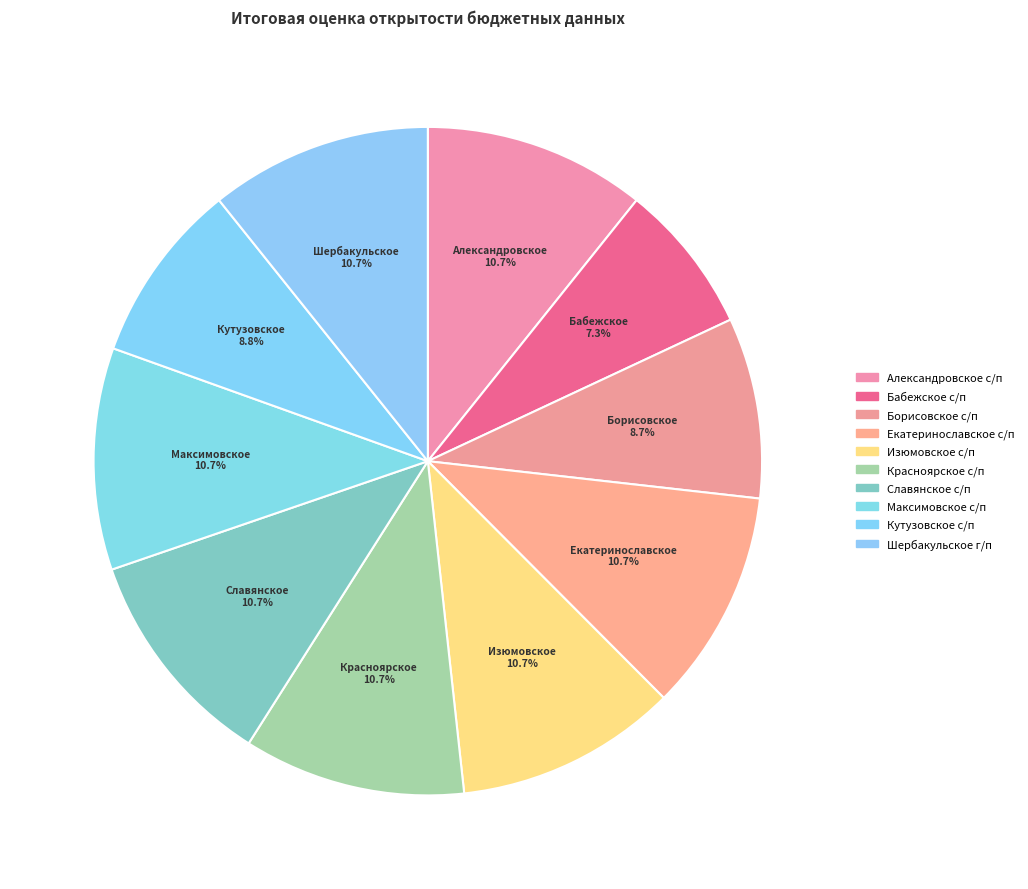

Rank the categories by value from lowest to highest.

Бабежское с/п, Борисовское с/п, Кутузовское с/п, Александровское с/п, Екатеринославское с/п, Изюмовское с/п, Красноярское с/п, Славянское с/п, Максимовское с/п, Шербакульское г/п